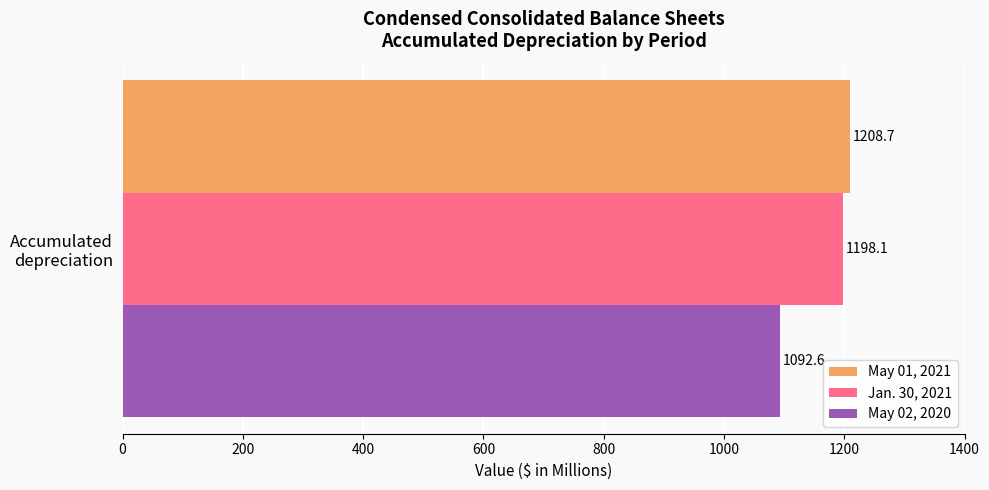

What is the maximum value shown in the chart?

1208.7